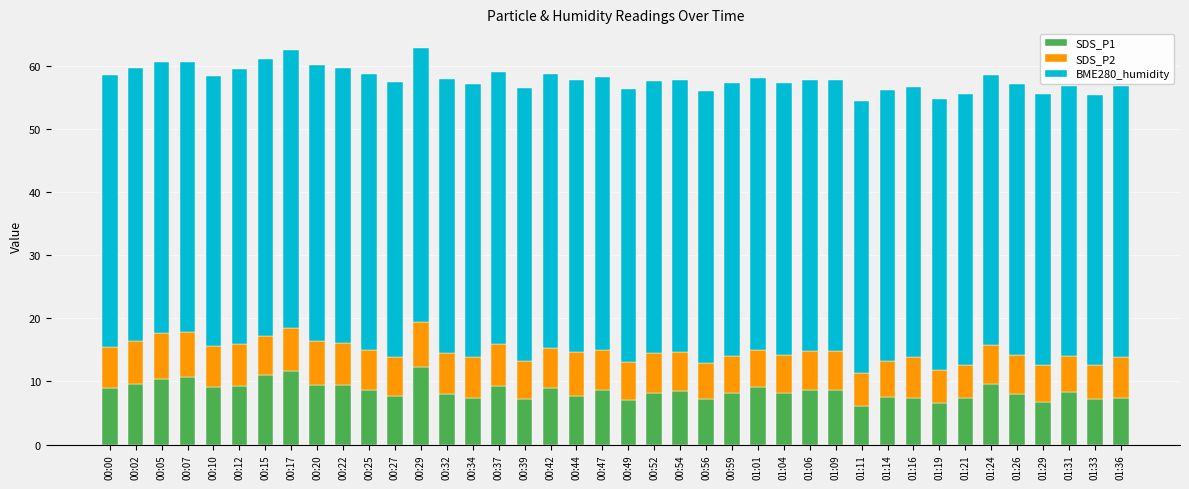

What is the total value across all series at 01:06?

57.7